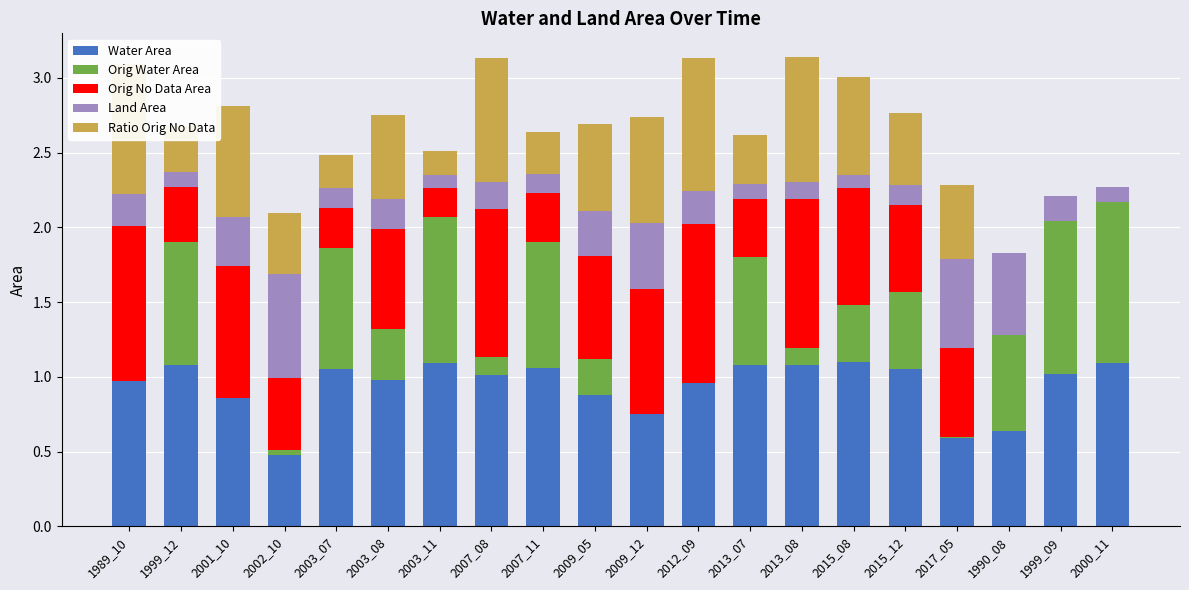

What is the total value across all series at 2009_12?

2.7